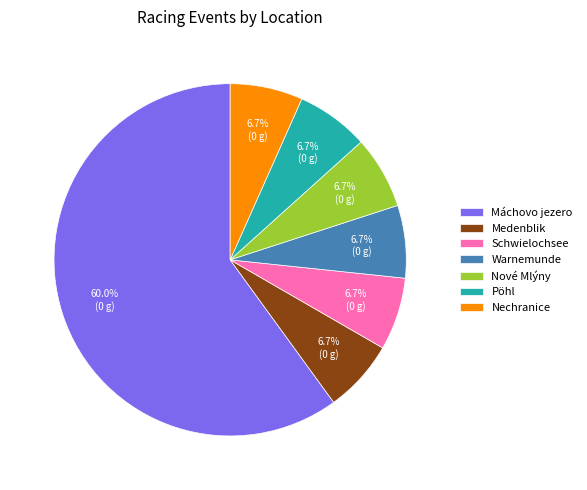

The Pöhl slice represents 17% of the pie. True or false?

False